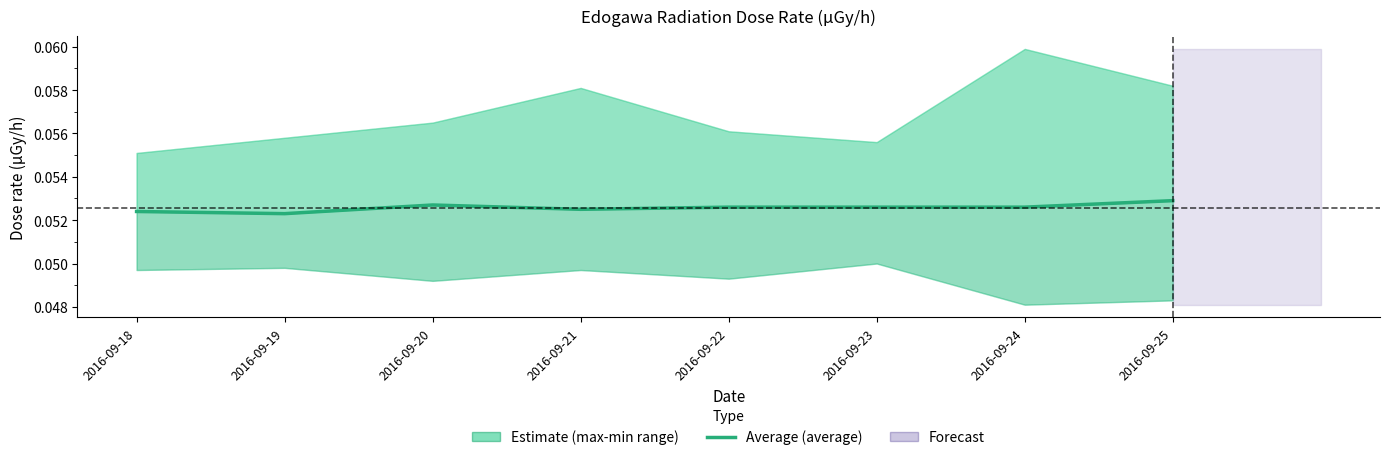

List the labels in order of value, smallest first.

2016-09-19, 2016-09-18, 2016-09-21, 2016-09-22, 2016-09-23, 2016-09-24, 2016-09-20, 2016-09-25